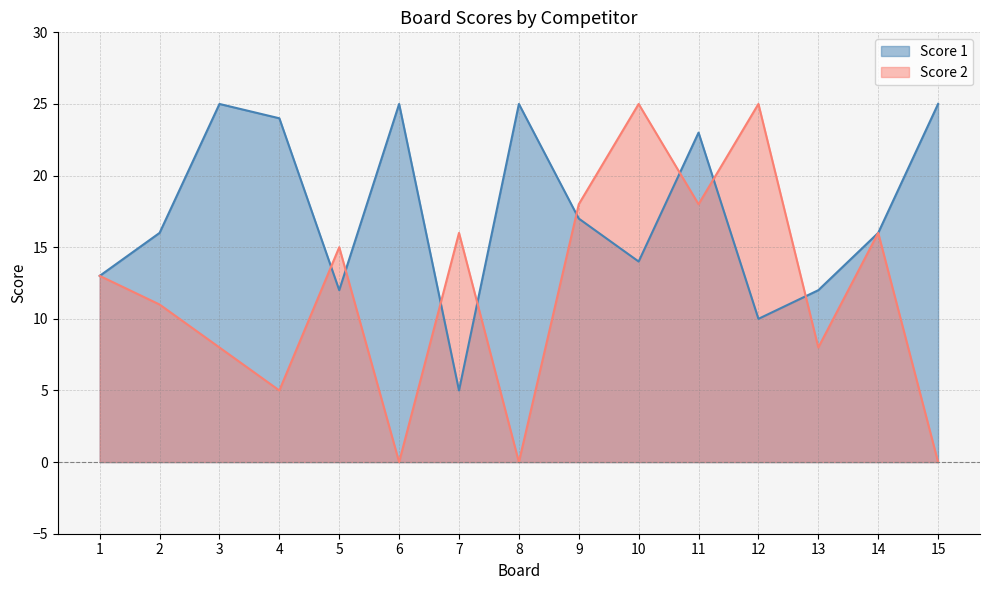

What is the sum of the Score 2 values at 7 and 2?

27